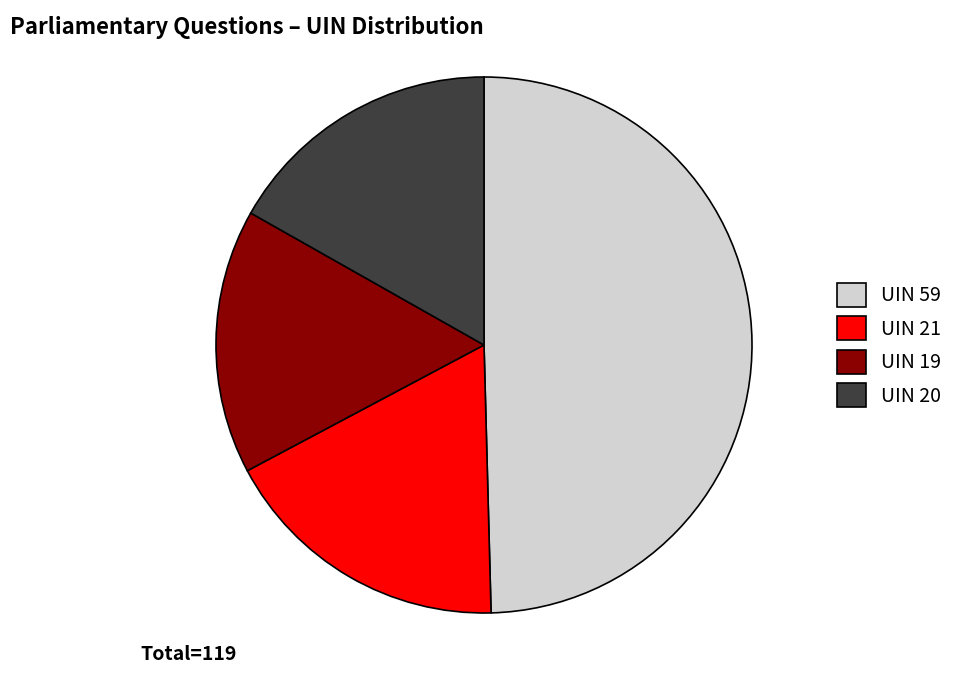

Which has a higher value, UIN 20 or UIN 19?

UIN 20